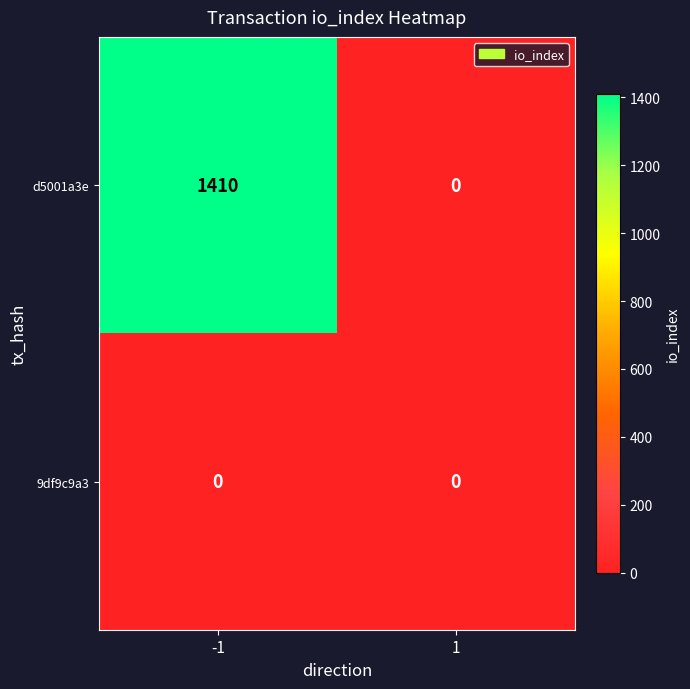

Count the number of data series in this chart.

2